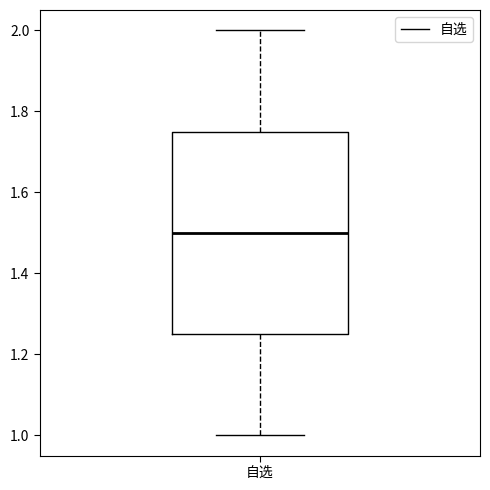

Transcribe this box plot: give where the median line is, the range the box spans, and where the two whiskers end, as read against the y-axis. The values are not printed on the chart, so give them approximately, as read against the axis.

median 1.50, box 1.26 to 1.76, whiskers 1.00 to 2.00